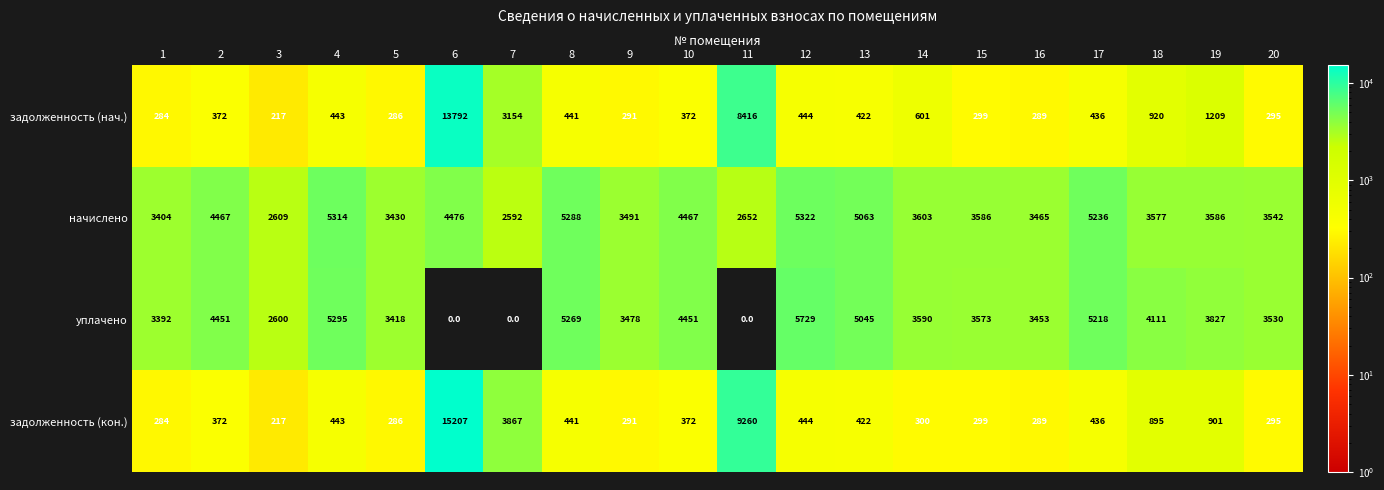

True or false: начислено has a value of 5374 at 20.

False